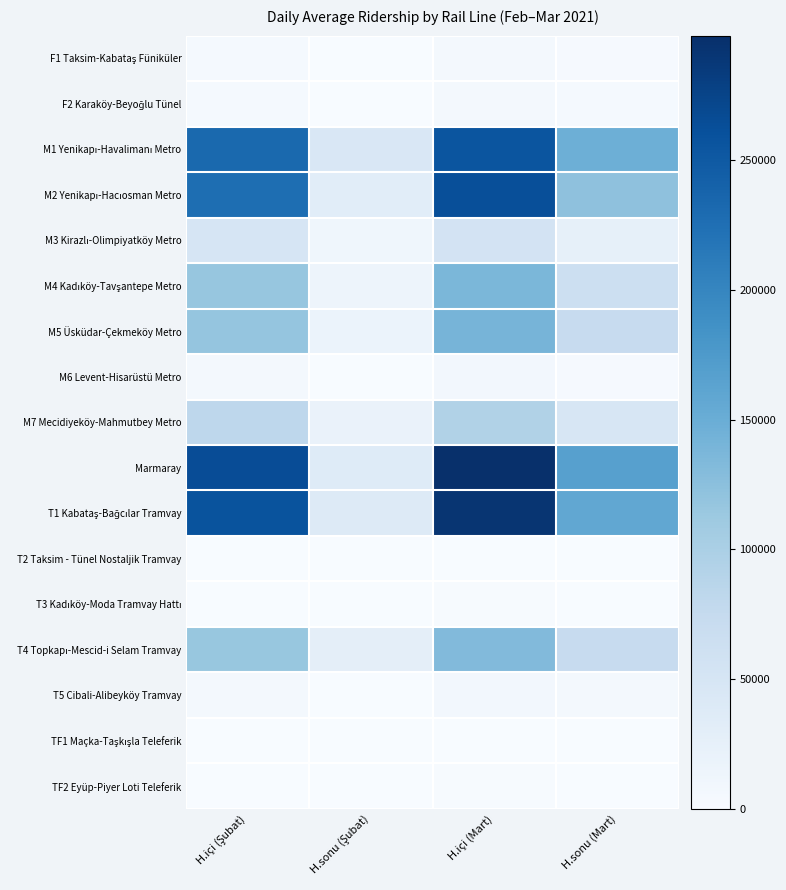

Which series changed the most between H.sonu (Şubat) and H.sonu (Mart)?

Marmaray